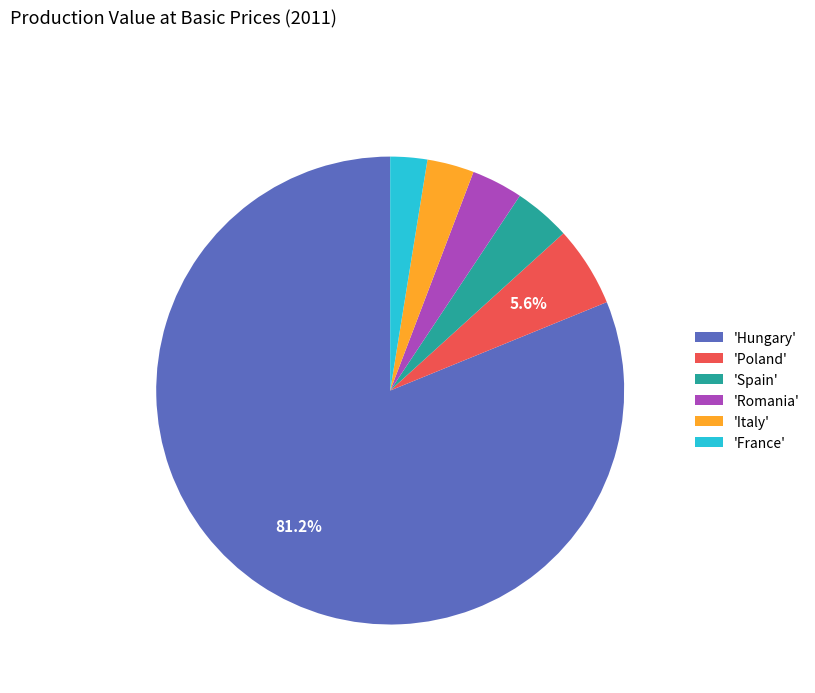

Is the sum of 'Romania' and 'Italy' greater than half?

No